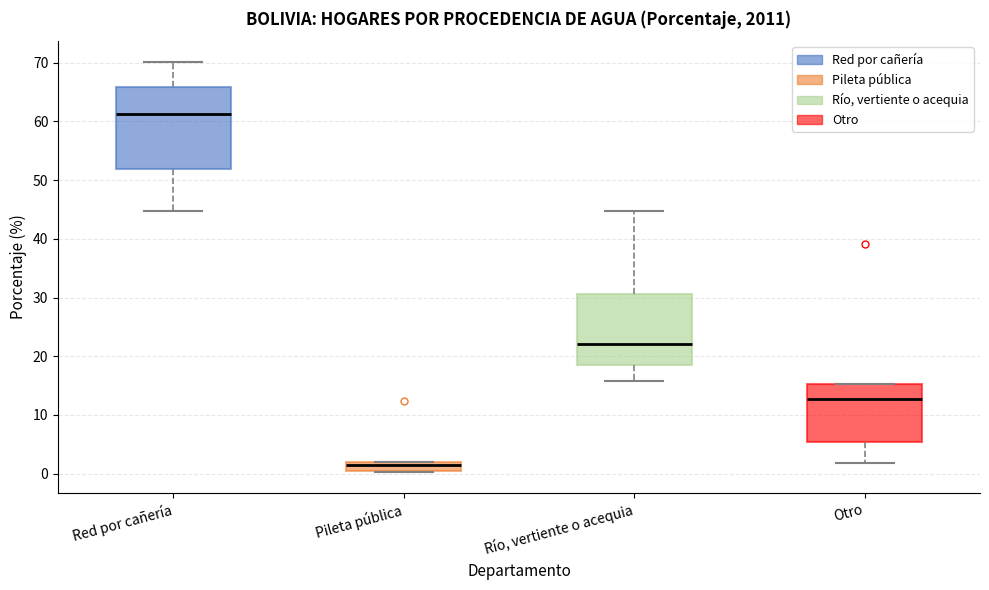

Which box's median line is the lowest?

Pileta pública